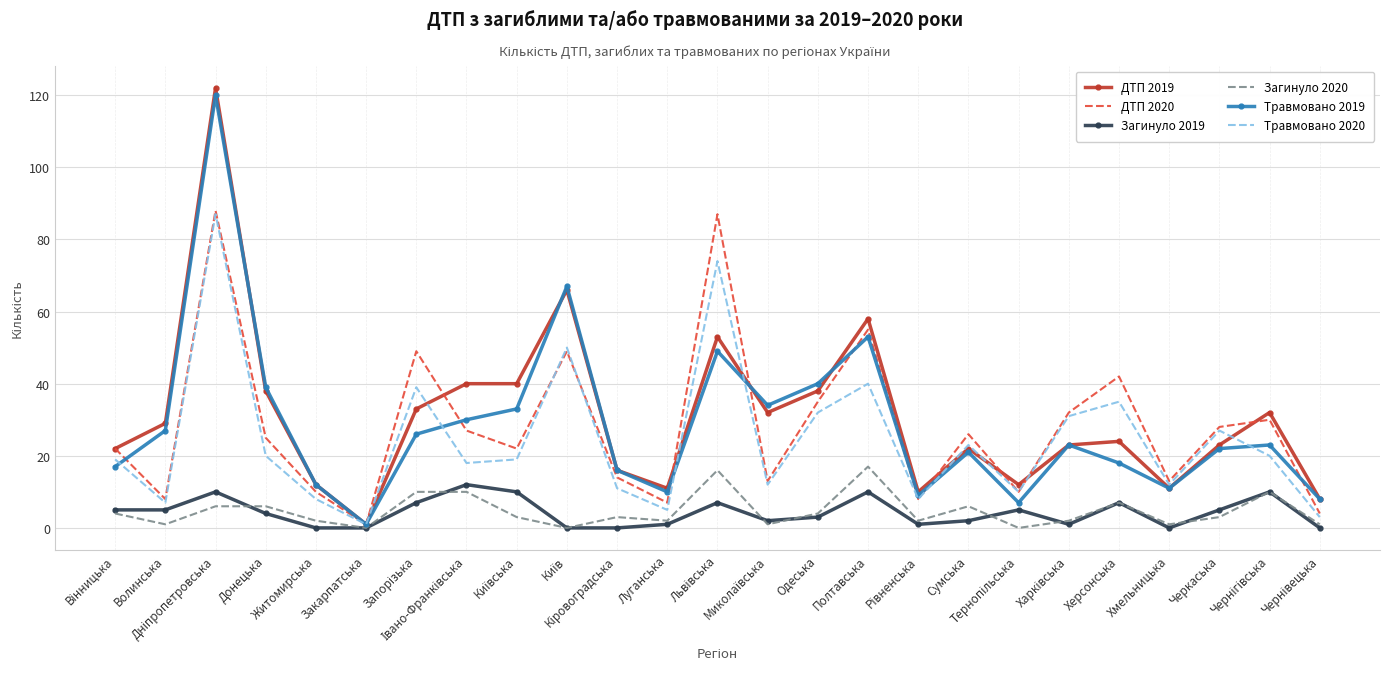

Which series has the largest range (max minus min)?

ДТП 2019